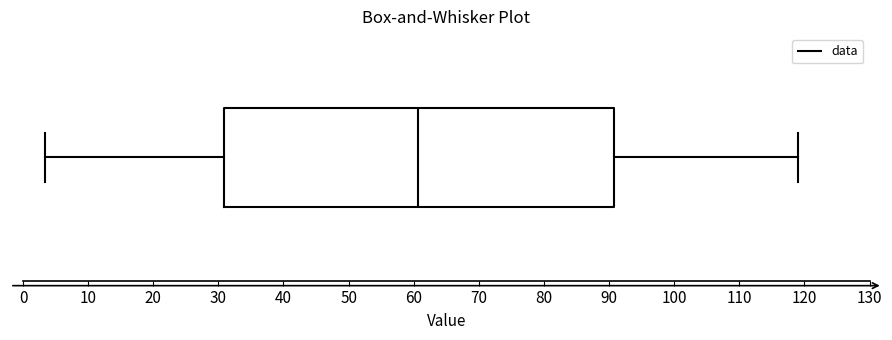

Read this box plot against the x-axis: the position of the median line, the range covered by the box, and the ends of both whiskers. The values are not printed on the chart, so give them approximately, as read against the axis.

median 61, box 31 to 91, whiskers 3 to 119